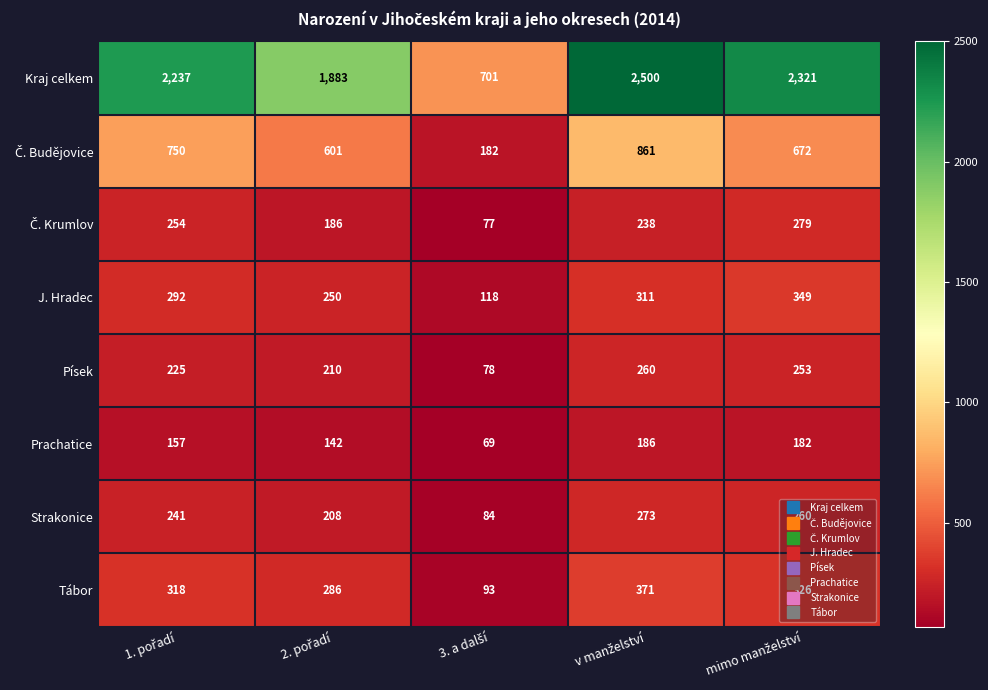

Which series has the largest range (max minus min)?

Kraj celkem